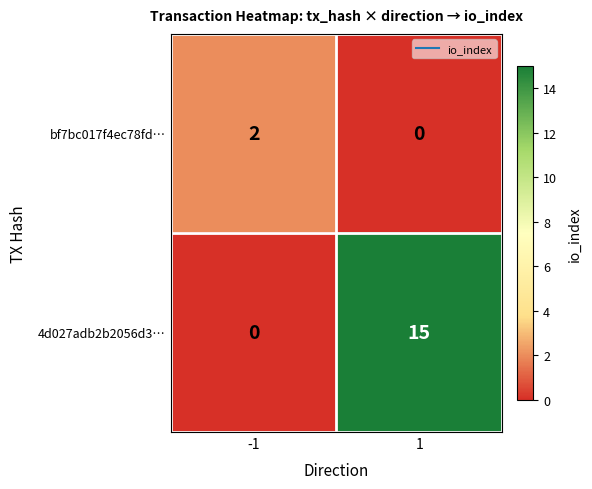

How many series are shown in this chart?

2